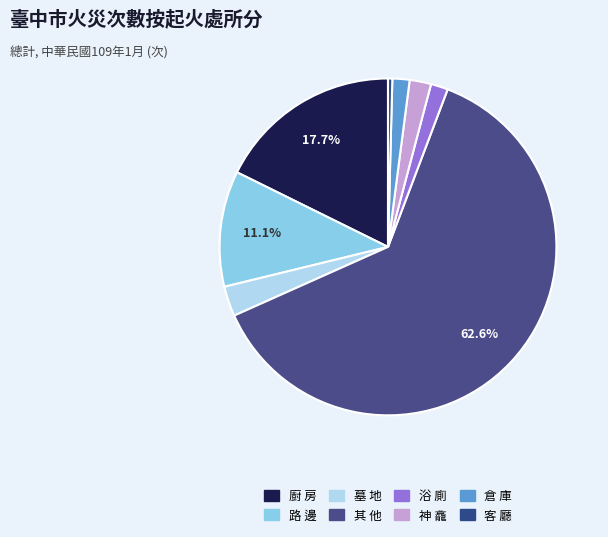

What is the smallest slice in the pie chart?

客 廳